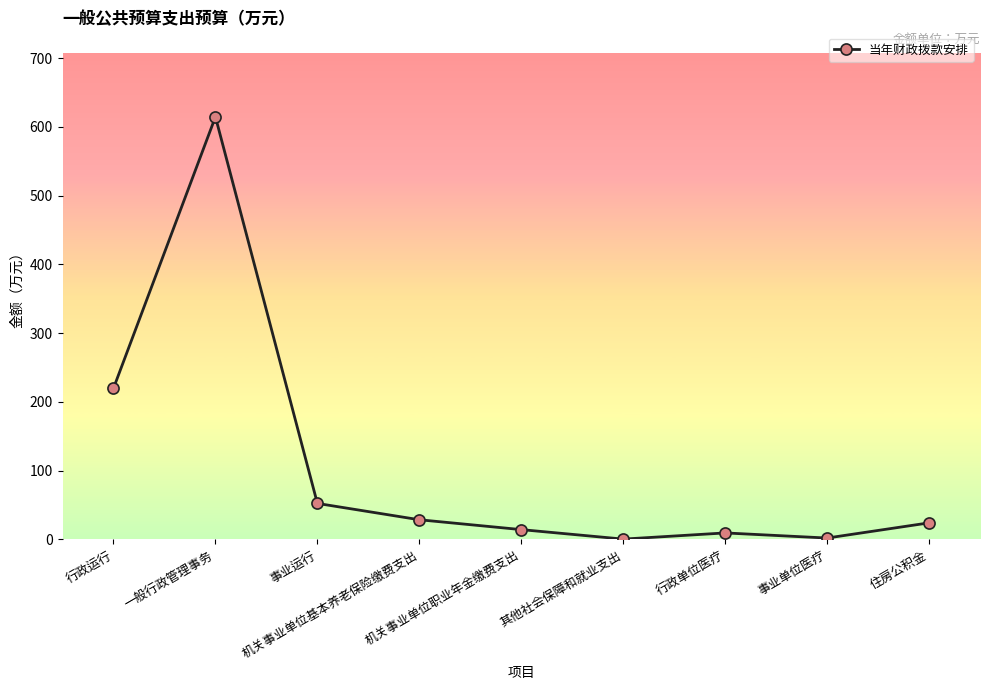

What is the sum of all values?

966.1